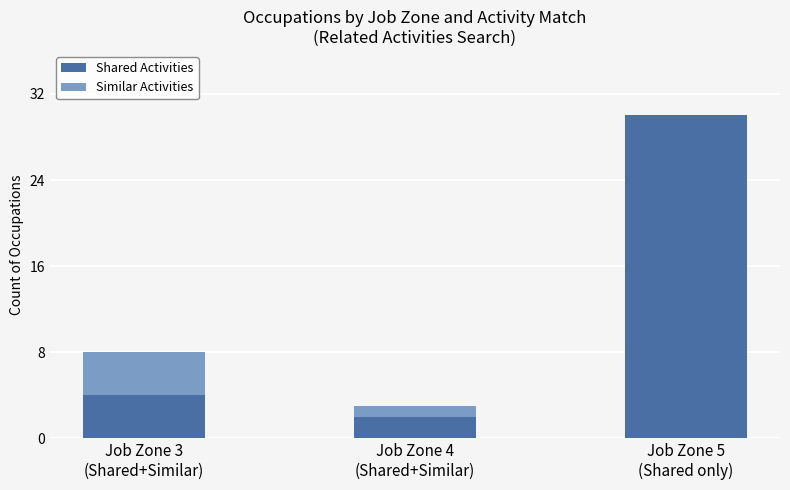

How many series are shown in this chart?

2